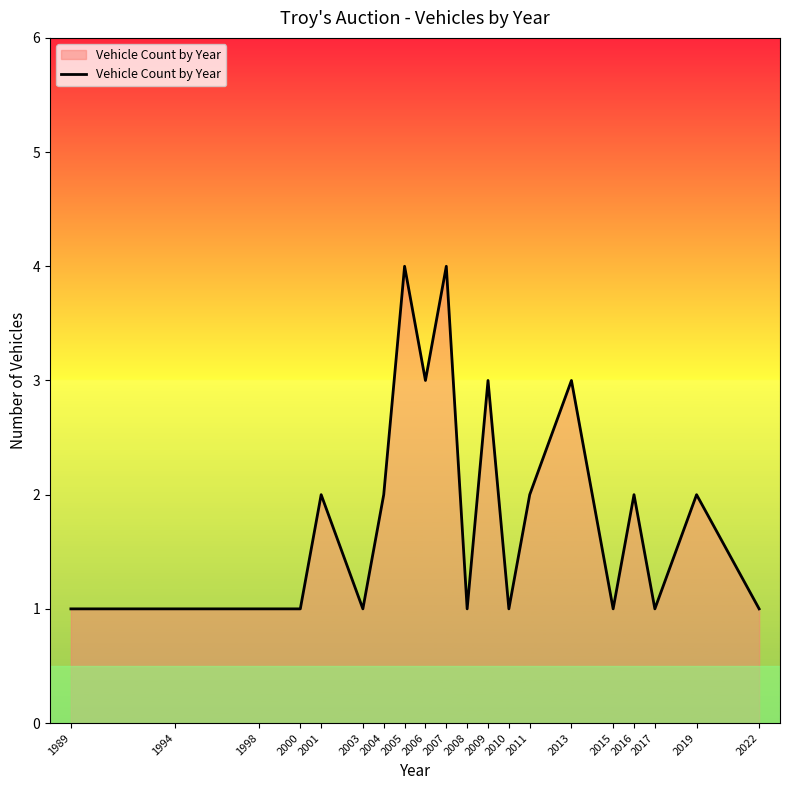

What is the change in value from 2008 to 2013?

+2